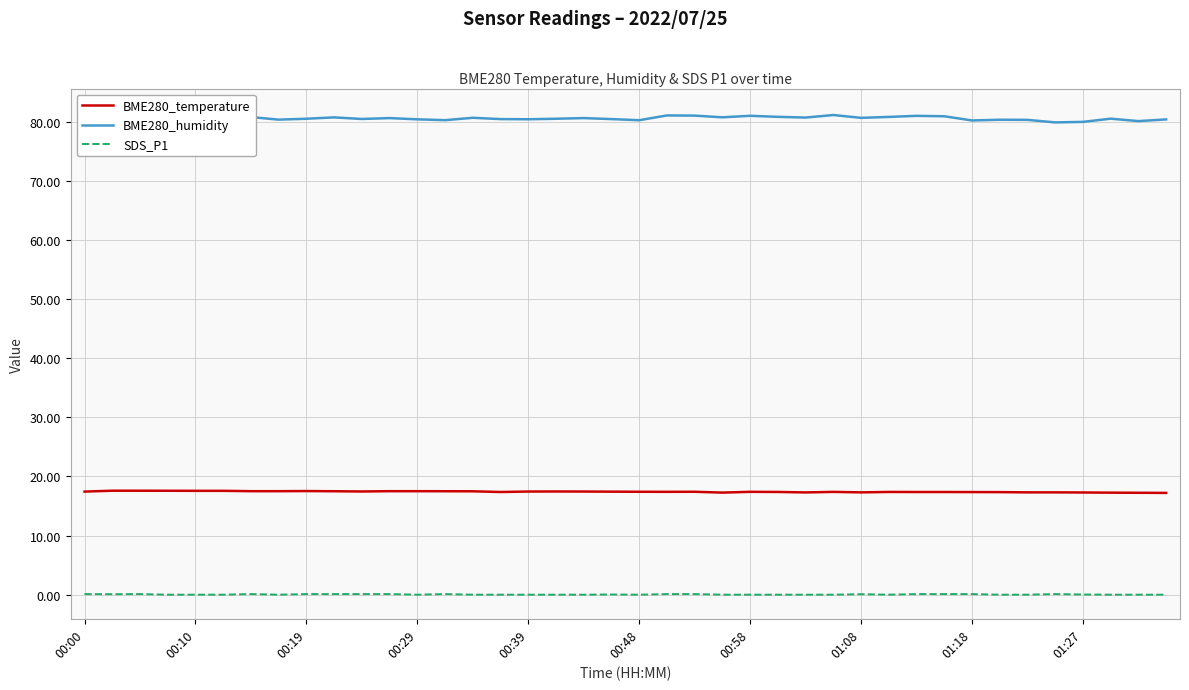

Is it true that SDS_P1 equals 0.0 at 01:27?

True